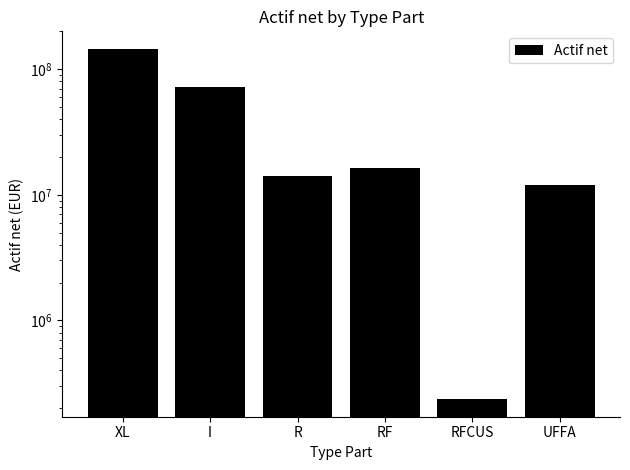

List the labels in order of value, smallest first.

RFCUS, UFFA, R, RF, I, XL